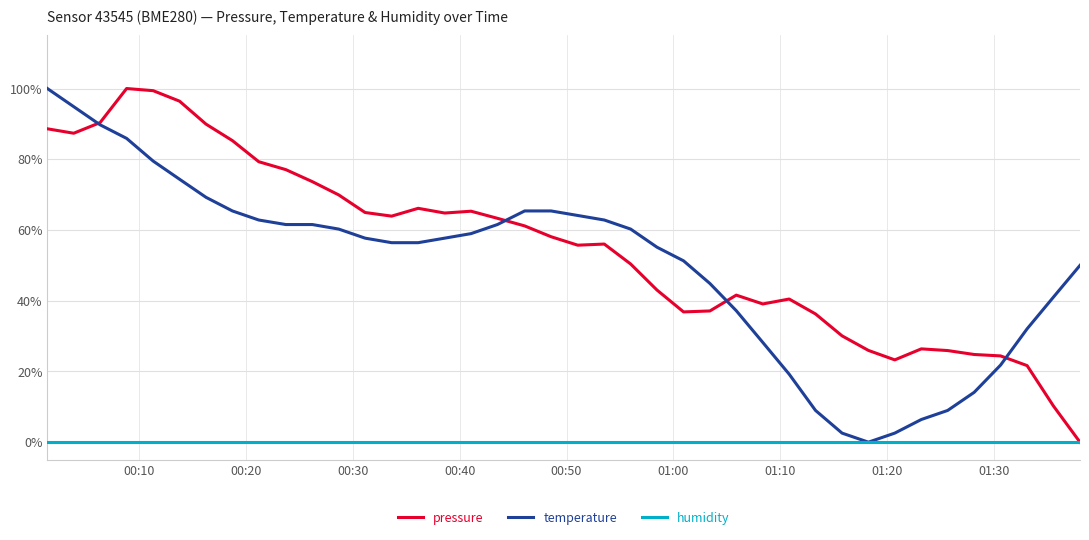

Which series has the largest total across all categories?

pressure